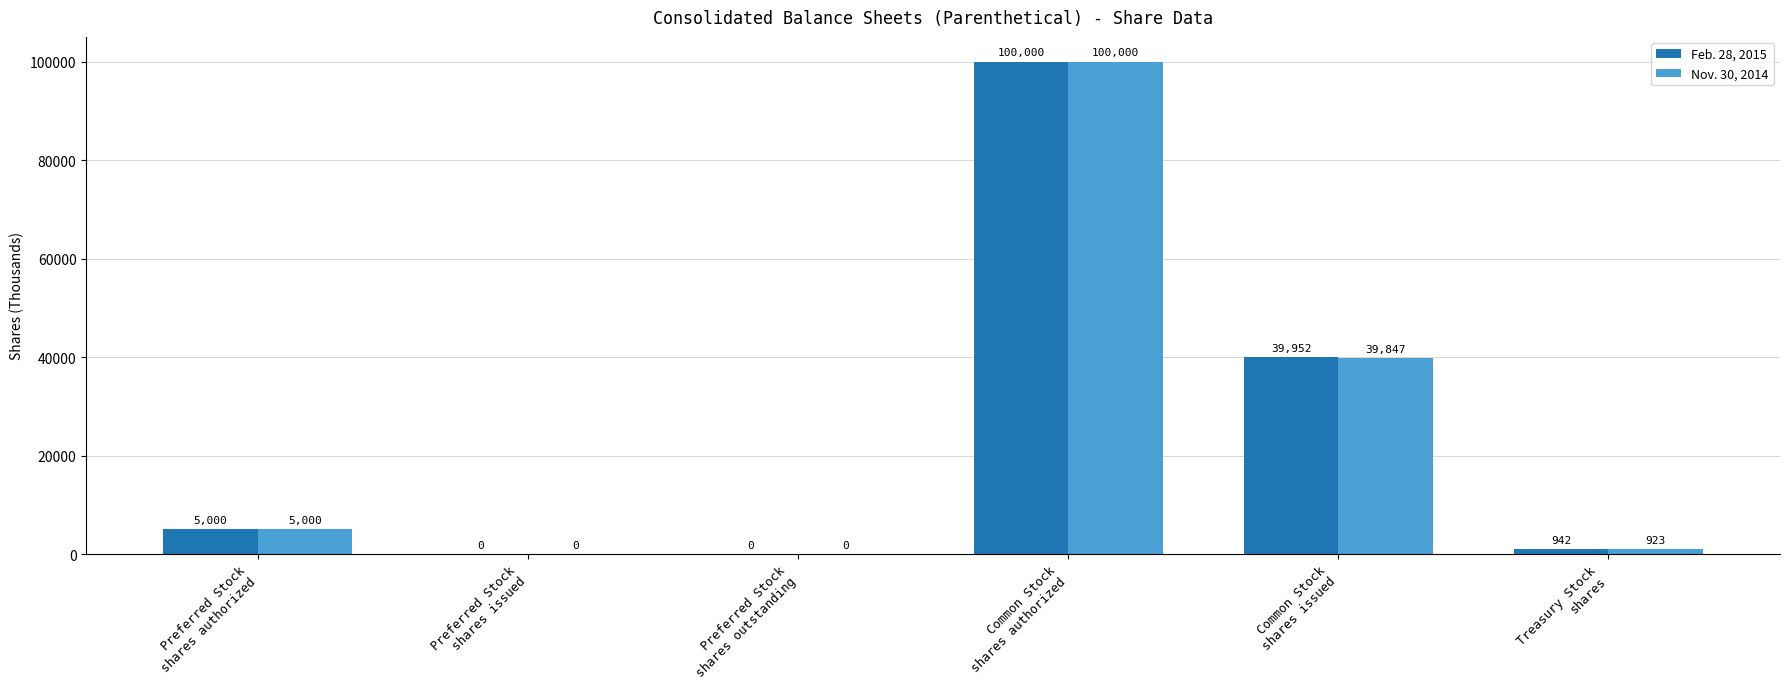

At which category is the sum across all series the highest?

Common Stock
shares authorized